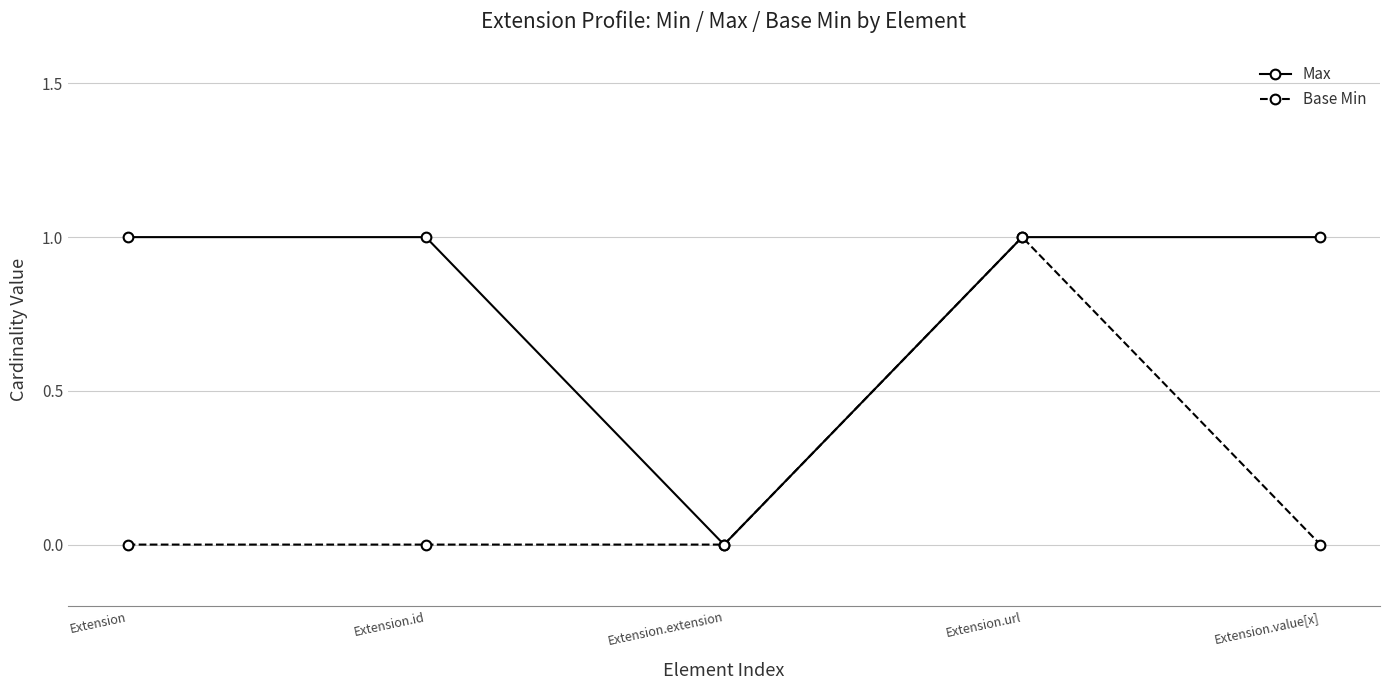

Rank the series by their average value, from highest to lowest.

Max, Base Min